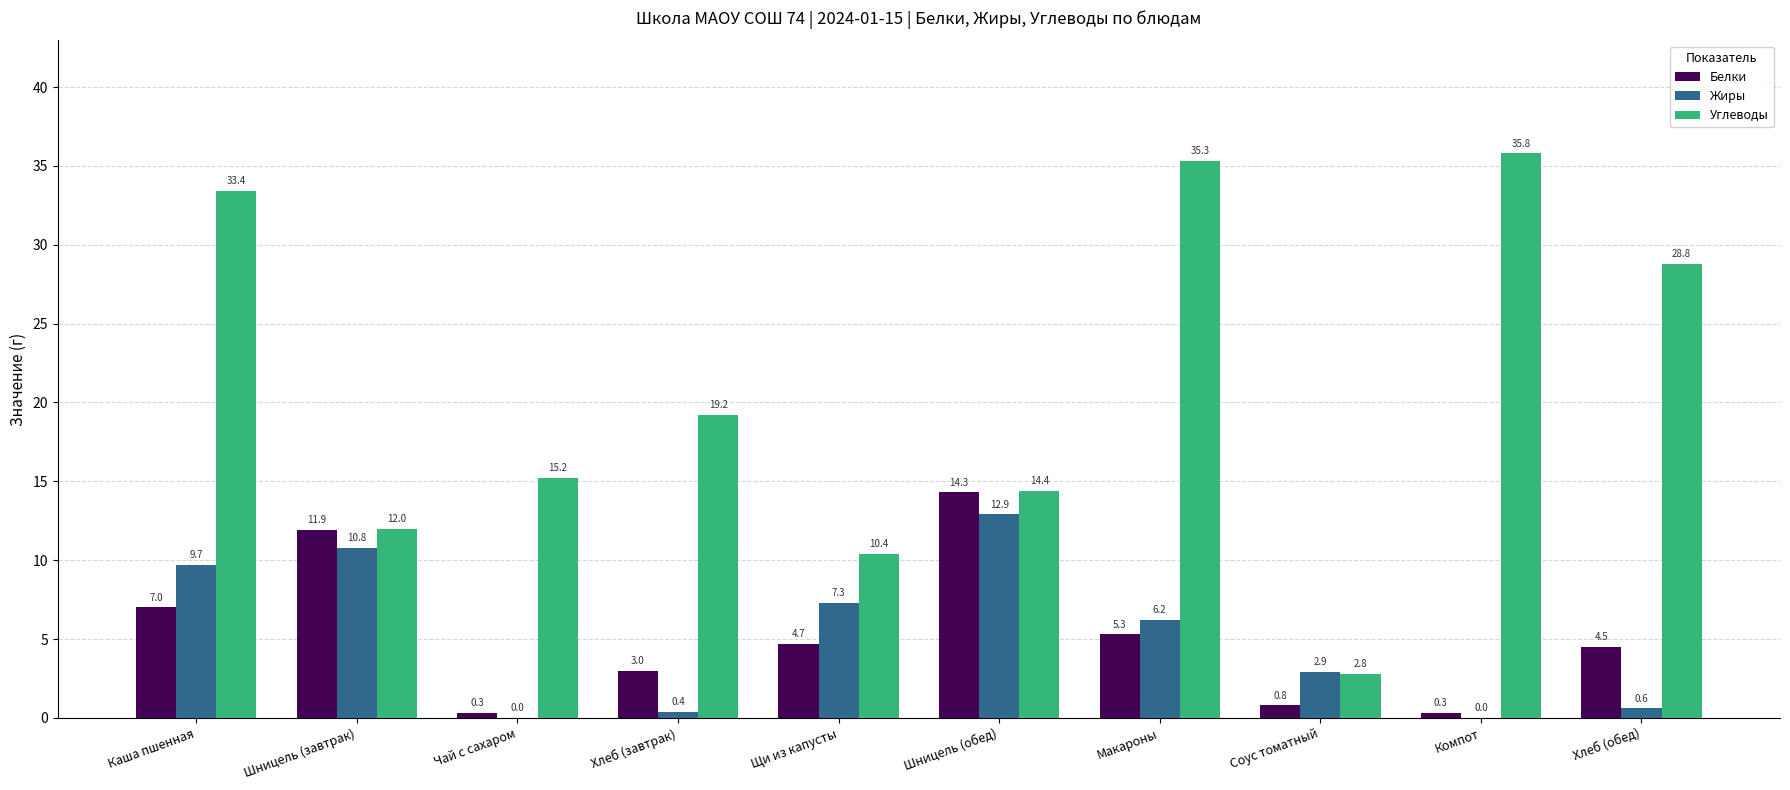

What is the highest value of the Жиры series?

12.9